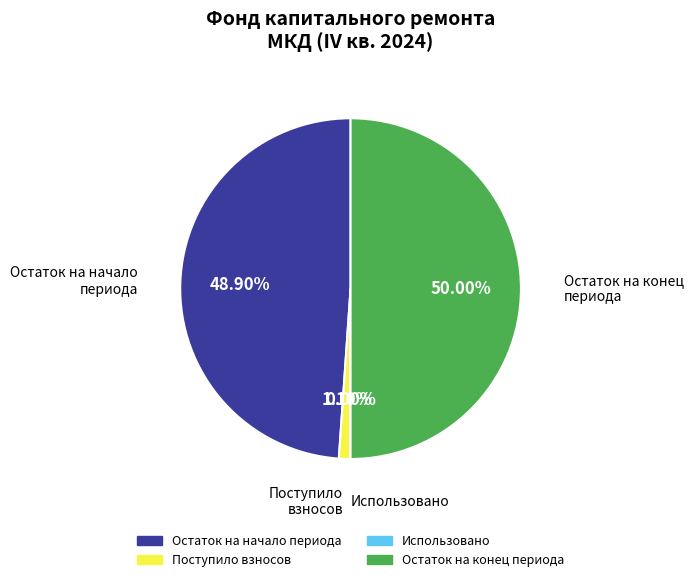

To the nearest percent, what is the difference between the largest and smallest slice percentages?

50%